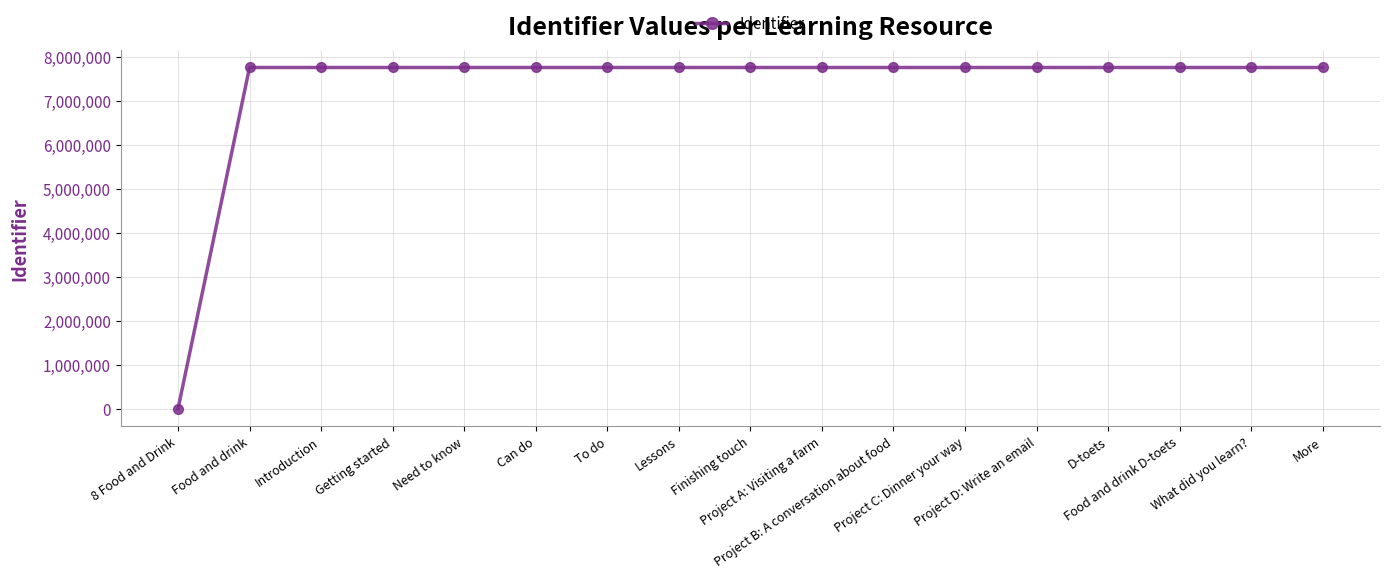

Is it true that the value at Can do is 7763066?

True